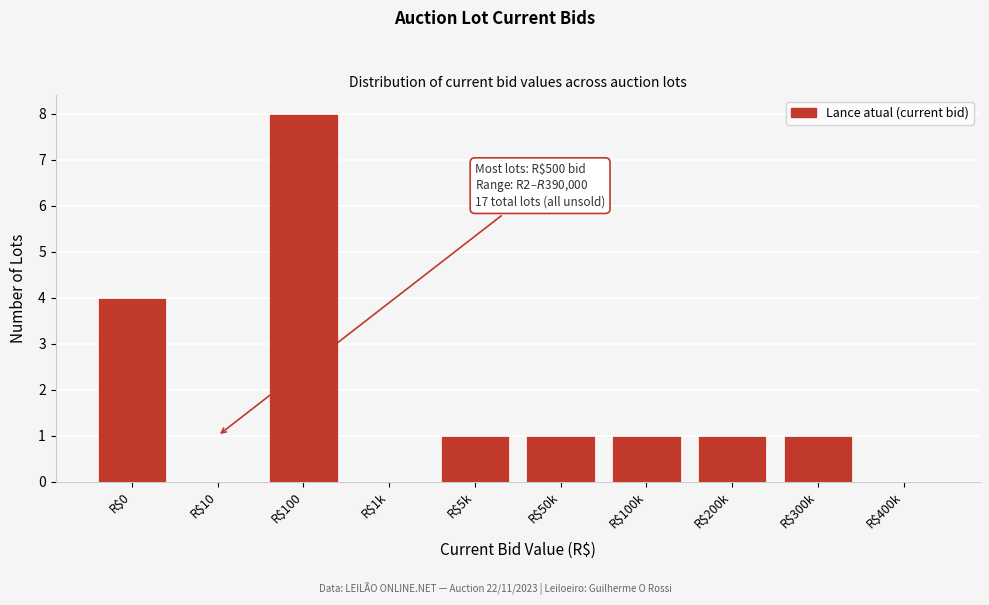

Which category has the highest value across all series?

R$100